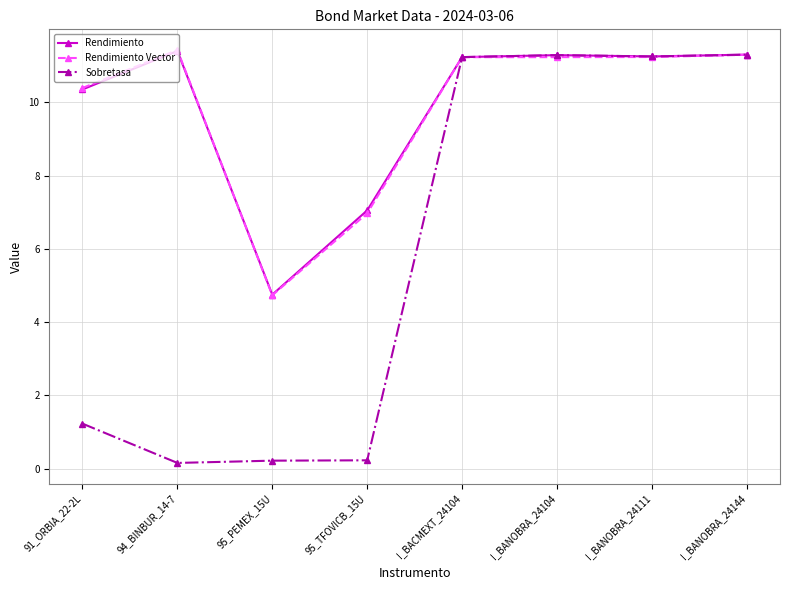

What is the total value across all series at I_BACMEXT_24104?

33.7